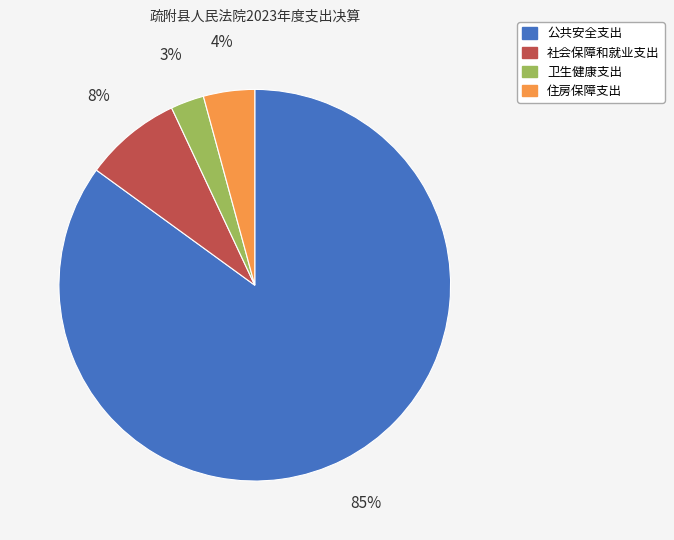

The 社会保障和就业支出 slice represents 20% of the pie. True or false?

False